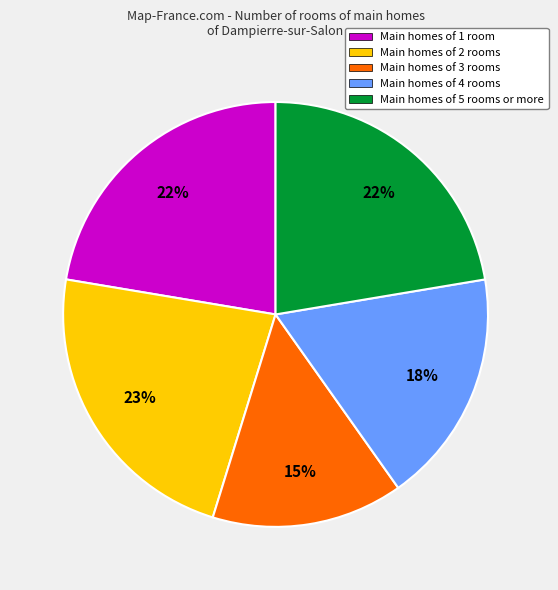

How many segments does this pie chart have?

5